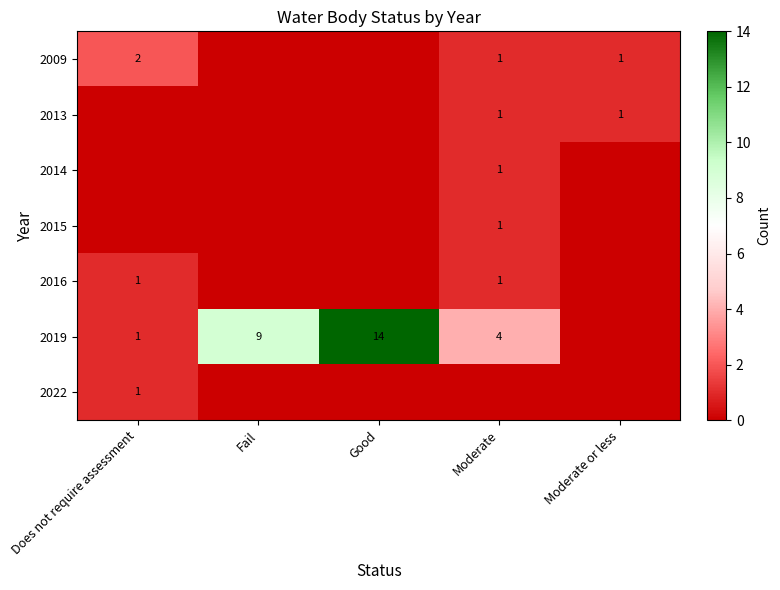

At which category is the sum across all series the highest?

Good